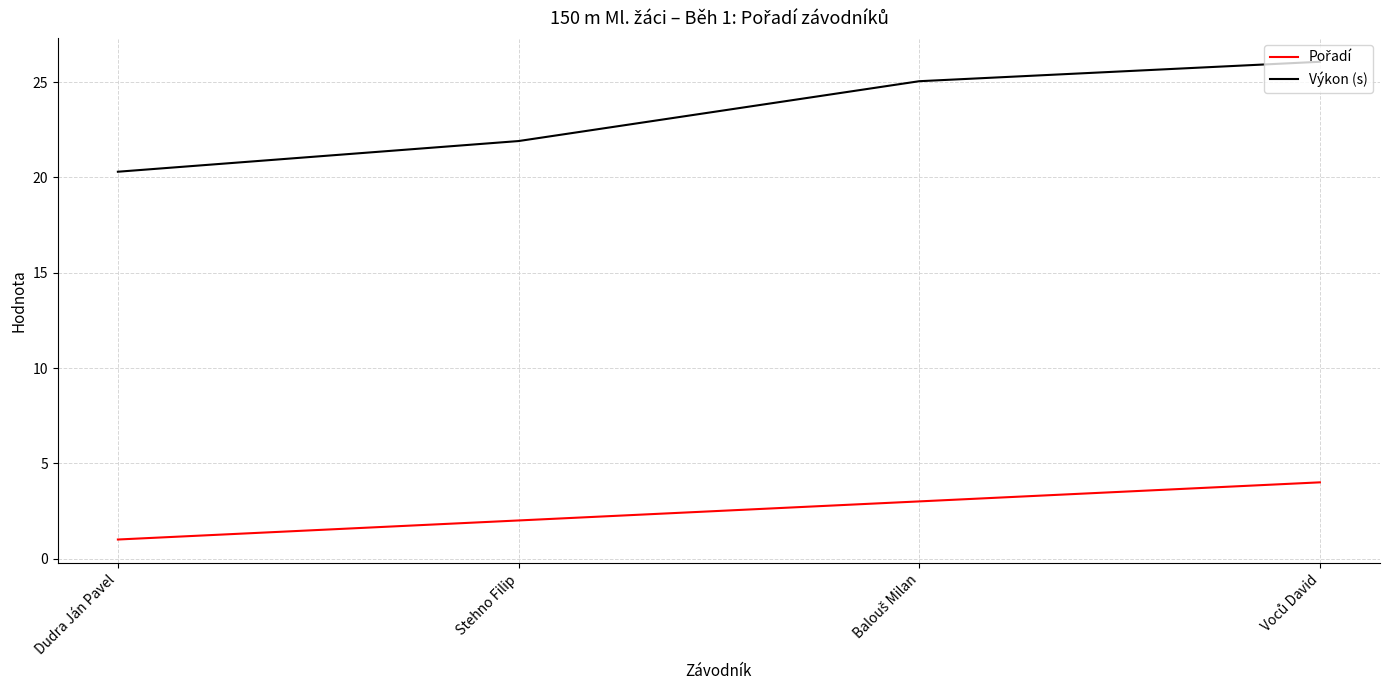

At which label is Výkon (s) closest to 23?

Stehno Filip